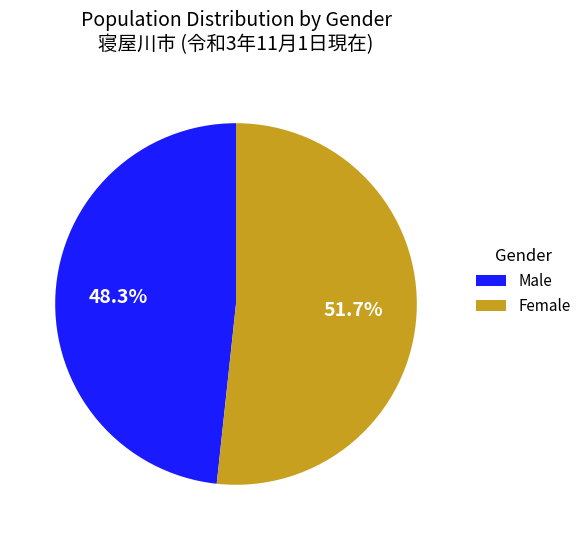

Is there any slice that represents more than half of the pie?

Yes